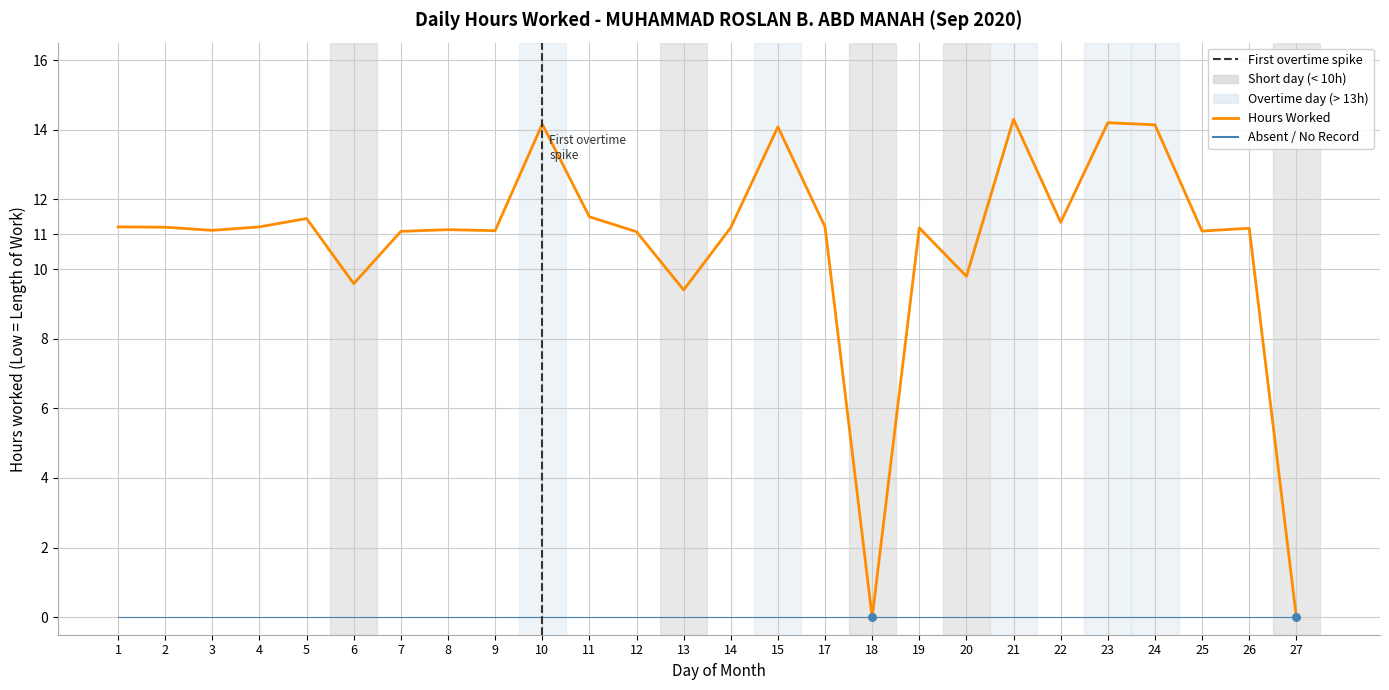

What is the ratio of the value at 11 to the value at 15?

0.8